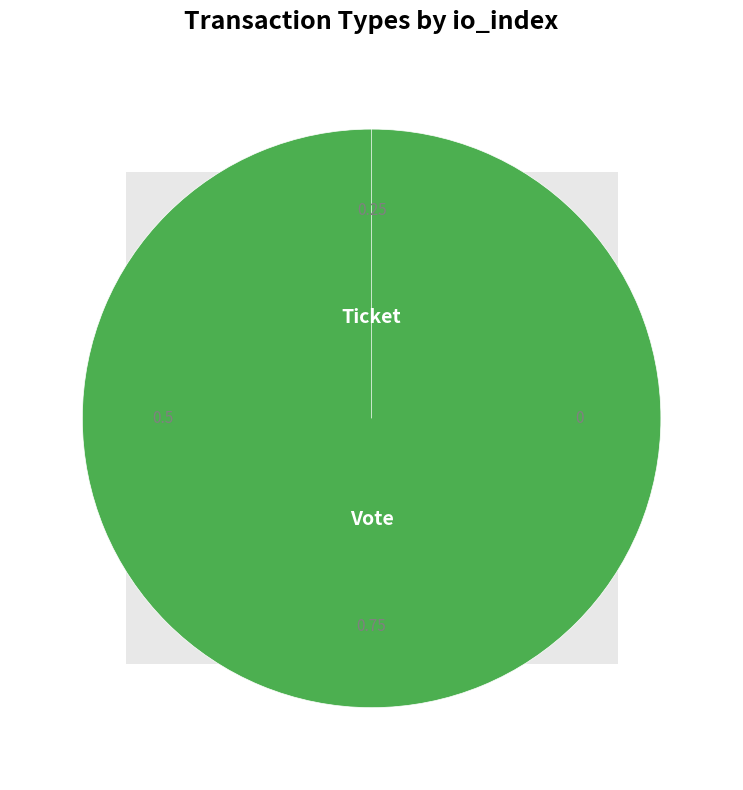

Rank the categories by value from highest to lowest.

Vote, Ticket